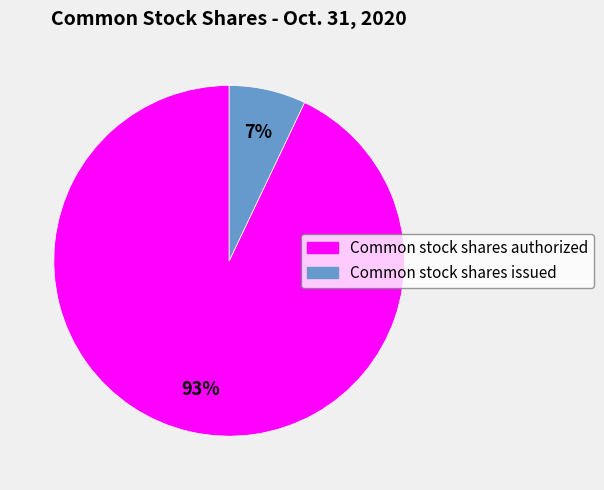

To the nearest percent, what is the difference between the largest and smallest slice percentages?

86%